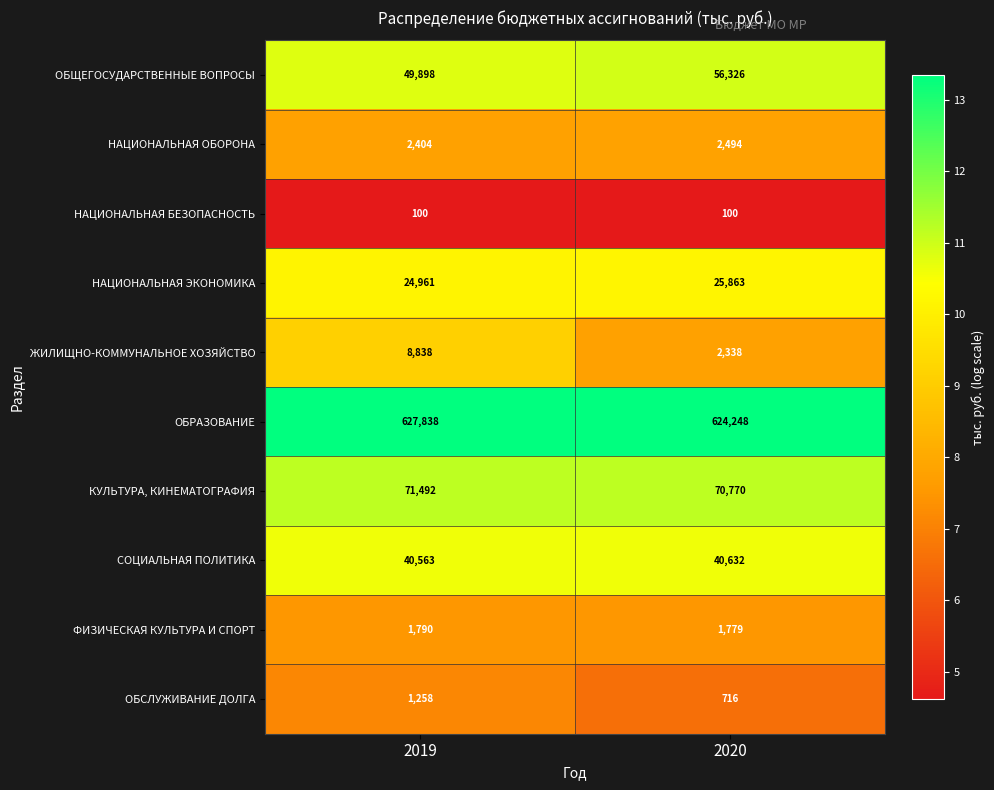

At which label is ФИЗИЧЕСКАЯ КУЛЬТУРА И СПОРТ closest to 1784?

2020